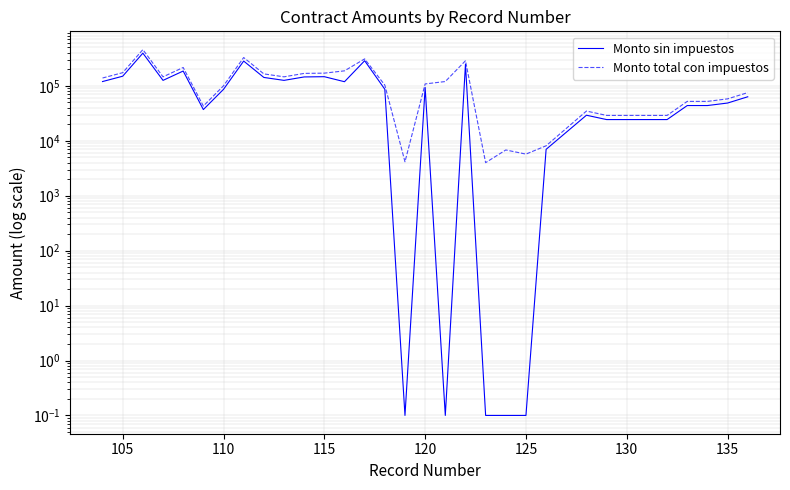

What is the average value of the Monto sin impuestos series?

97226.1